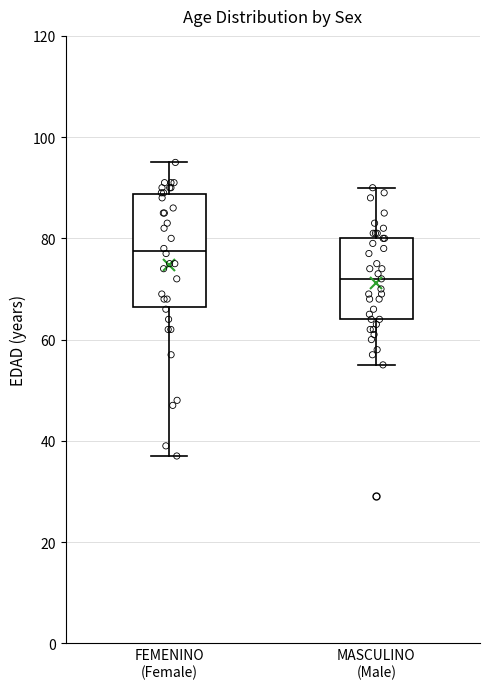

Where does the upper whisker of the box for MASCULINO (Male) end on the y-axis? The values are not printed on the chart, so give them approximately, as read against the axis.

90